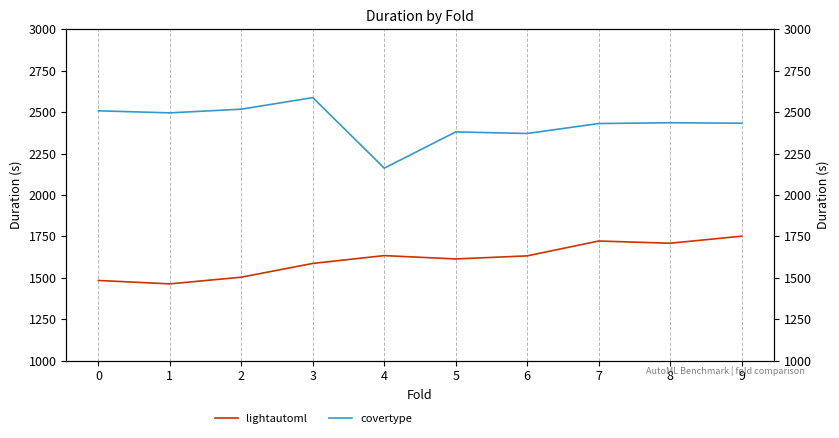

What is the sum of all covertype values?

24321.8